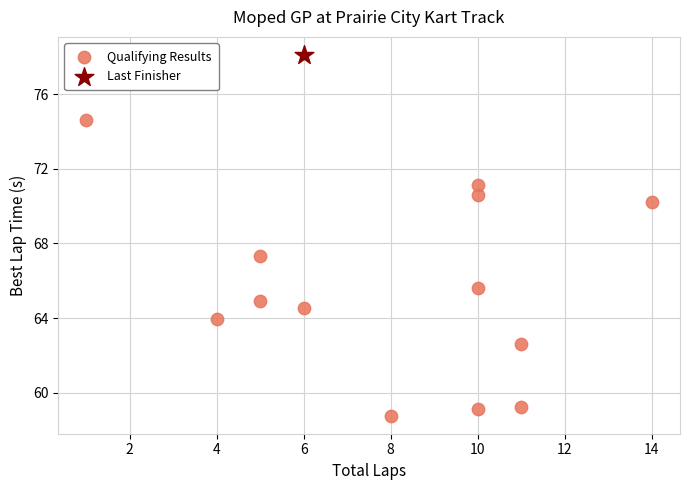

What are all the series names shown in the legend?

Qualifying Results, Last Finisher